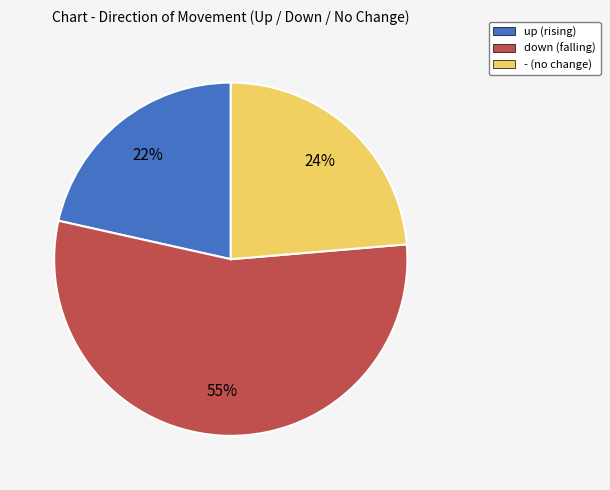

How many segments does this pie chart have?

3